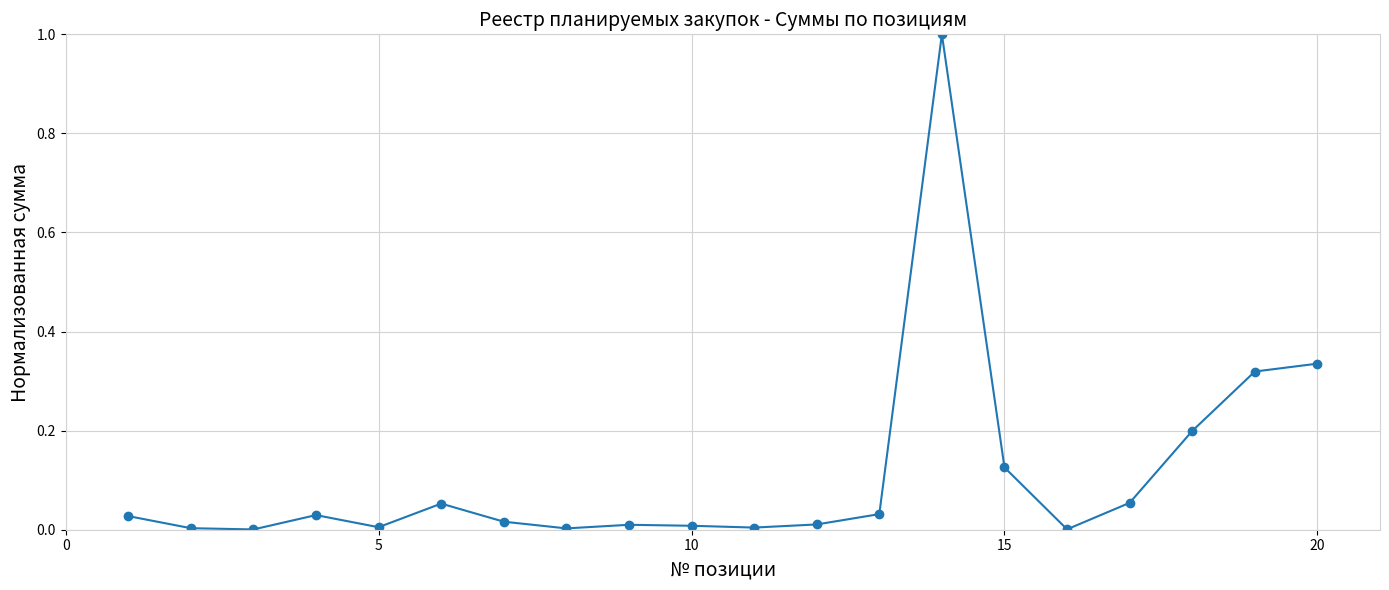

True or false: there are more than 1 points higher than both neighbors.

True